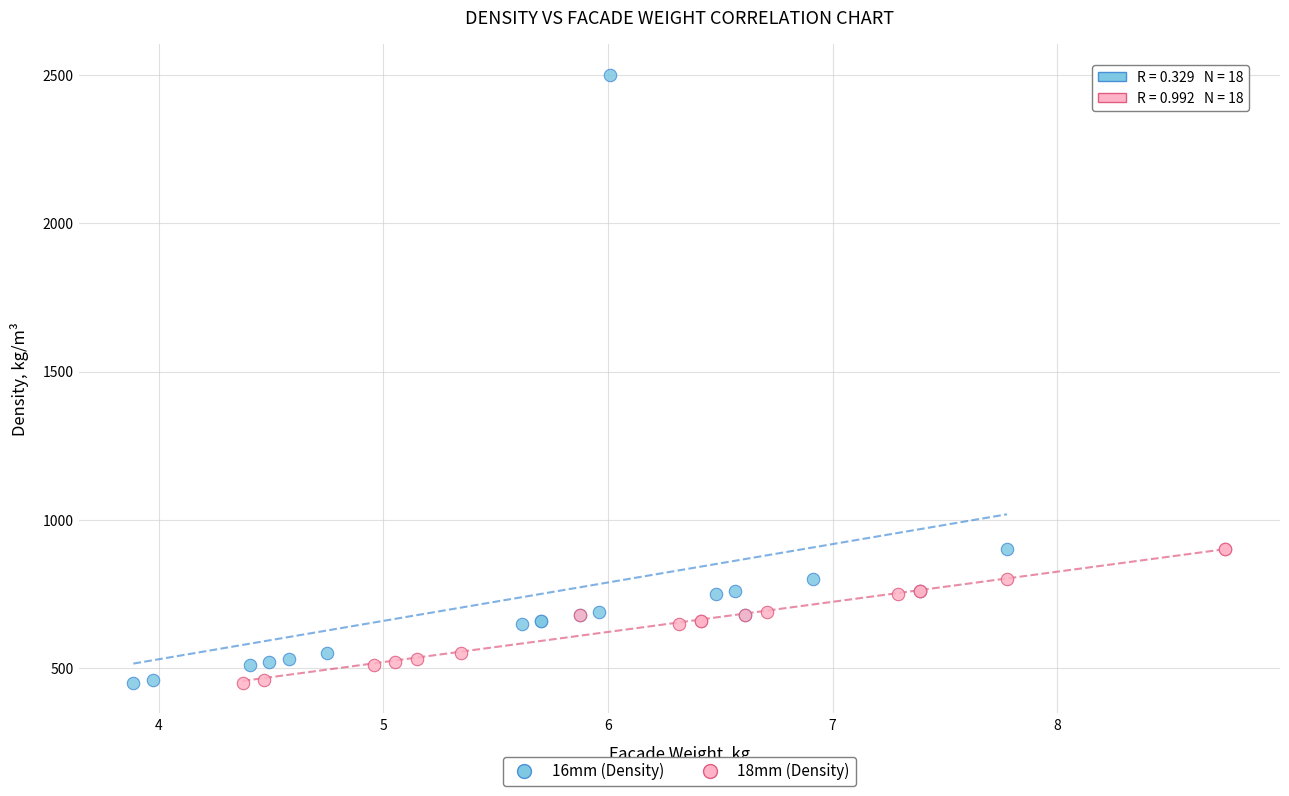

Which series reaches the maximum Y coordinate?

16mm (Density)